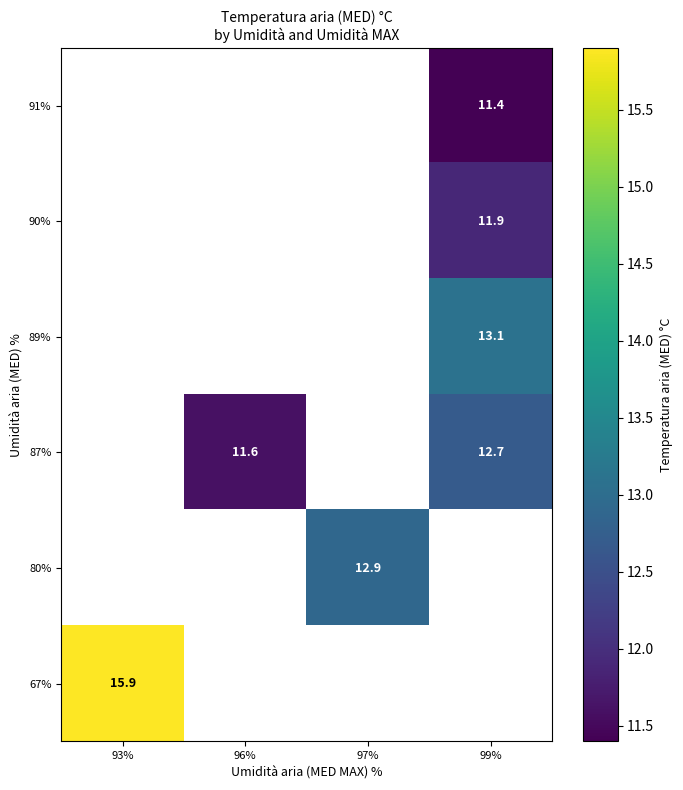

Is it true that 87% equals 12.7 at 99%?

True